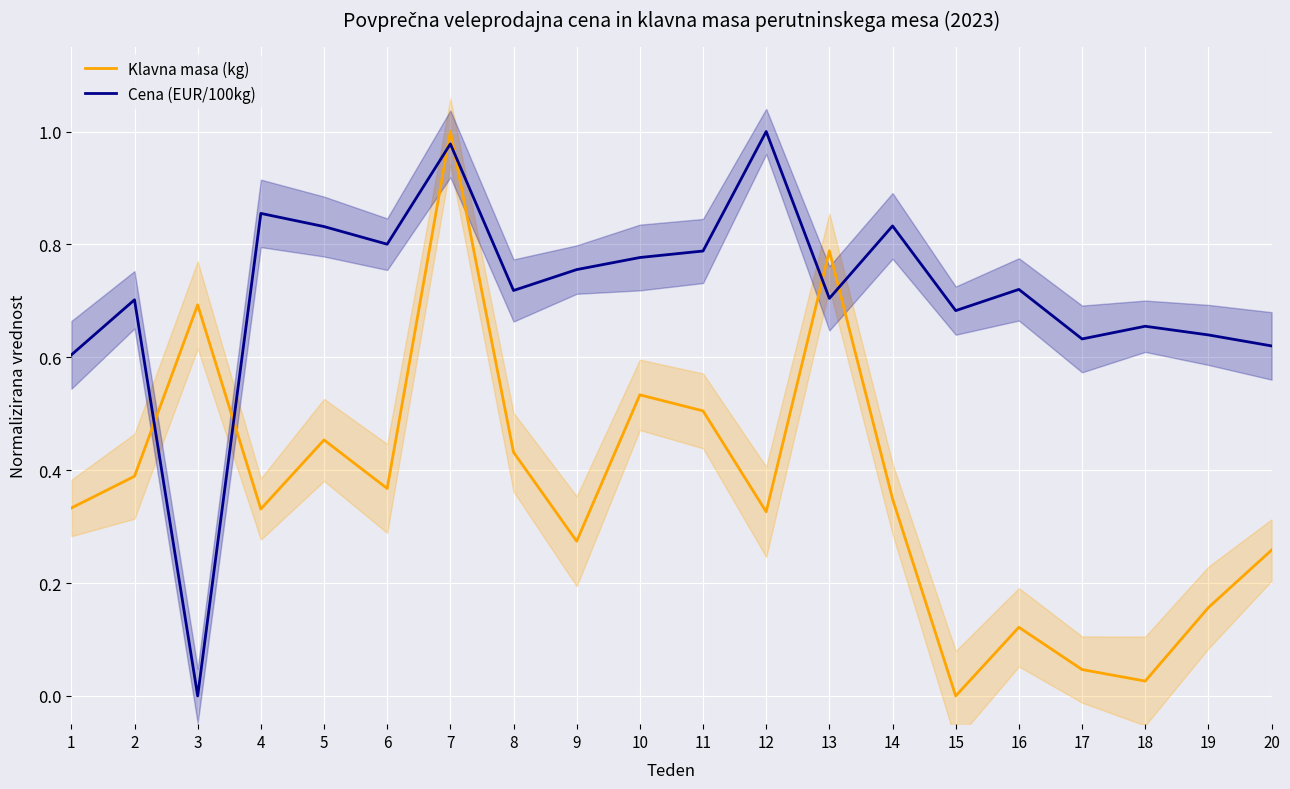

The value of Klavna masa (kg) at 2 is 0.2. True or false?

False